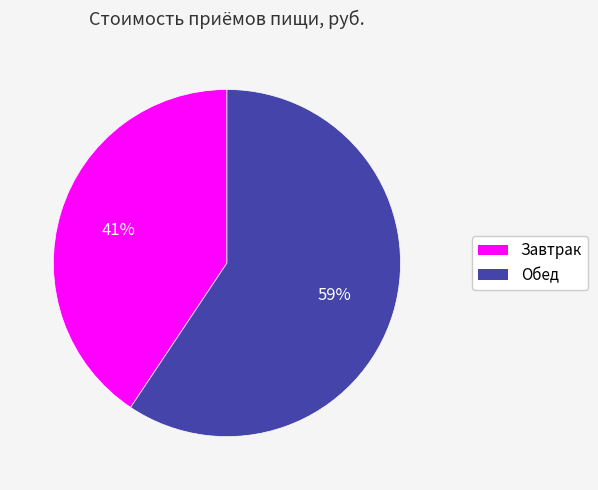

The Обед slice represents 67% of the pie. True or false?

False